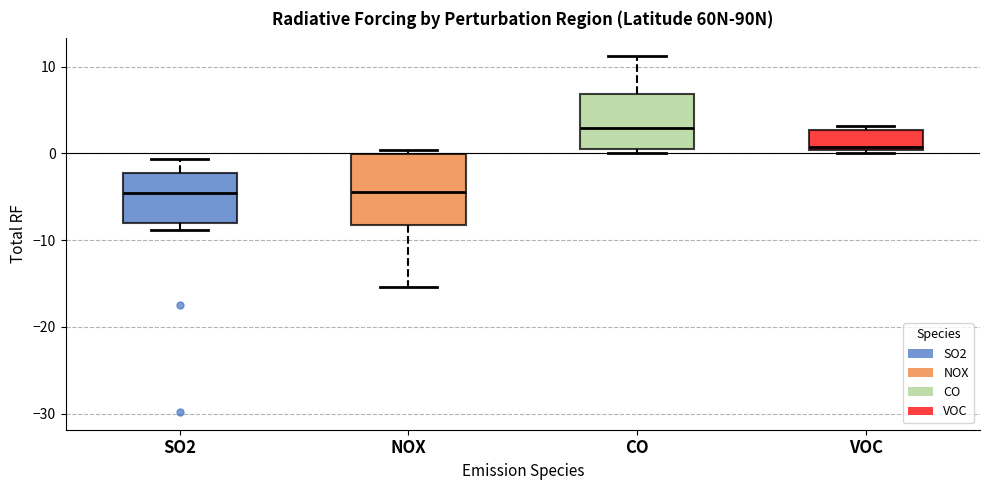

Reading left to right, read every box against the y-axis: the position of its median line, the range the box covers, and the ends of its whiskers. The values are not printed on the chart, so give them approximately, as read against the axis.

SO2: median -5, box -8 to -2, whiskers -9 to -1
NOX: median -4, box -8 to 0, whiskers -15 to 0 (just above the box's upper edge)
CO: median 3, box 1 to 7, whiskers 0 to 11
VOC: median 1, box 0 to 3, whiskers 0 (just below the box's lower edge) to 3 (just above the box's upper edge)